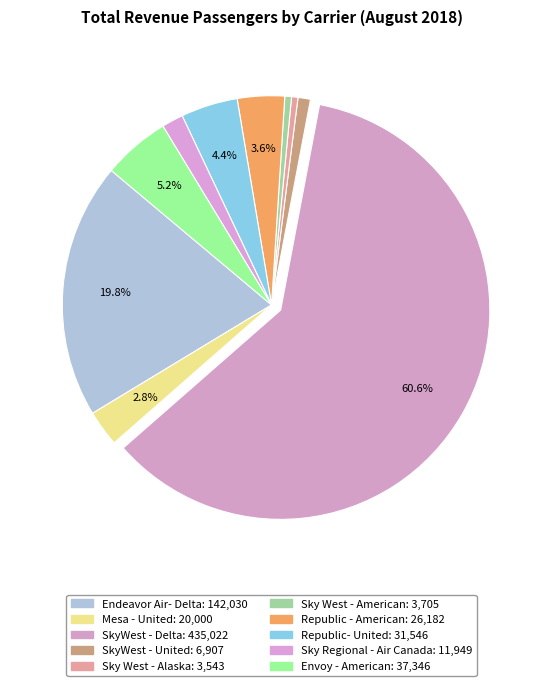

How many slices are in this pie chart?

10